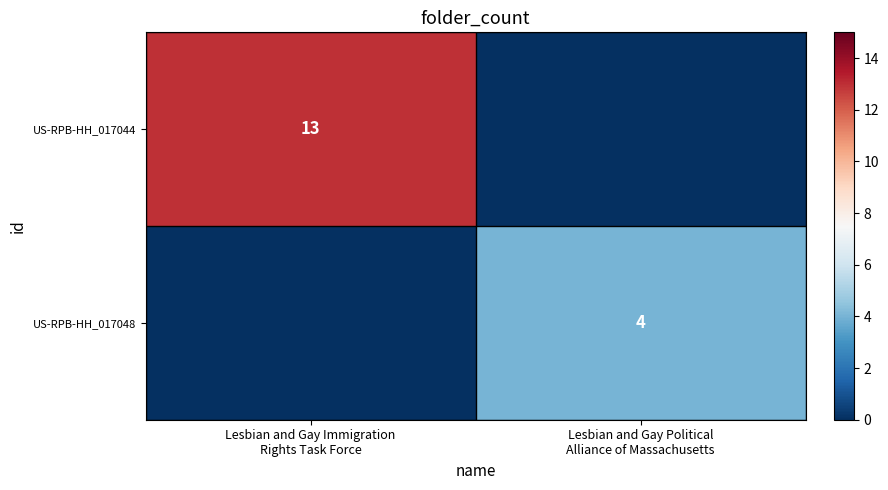

Is the value of US-RPB-HH_017048 at Lesbian and Gay Immigration Rights Task Force greater than the value of US-RPB-HH_017044 at Lesbian and Gay Political Alliance of Massachusetts?

No